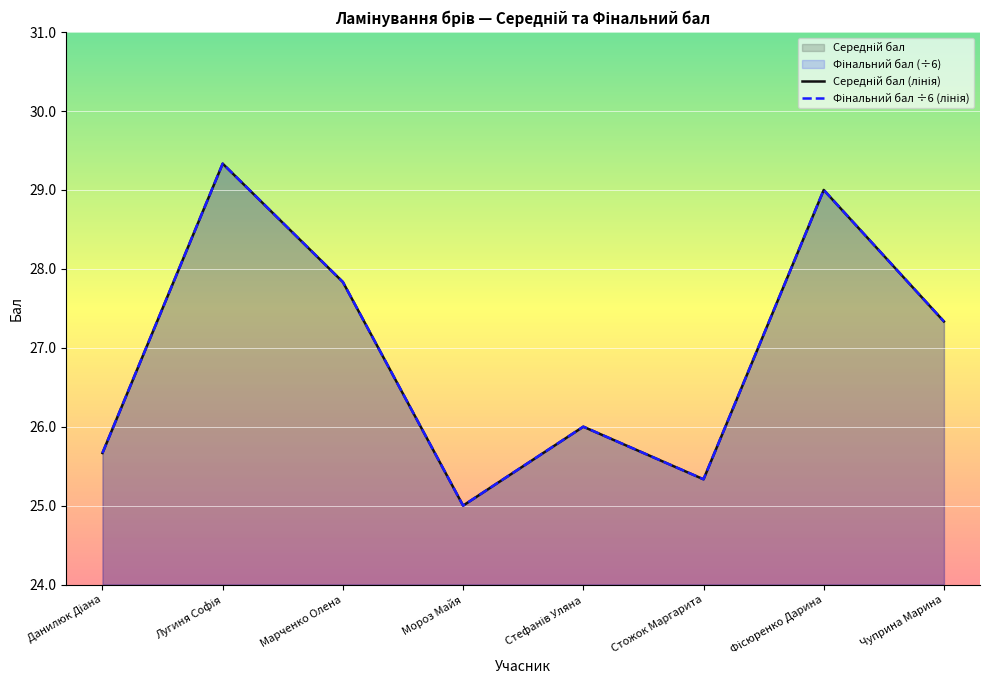

What is the maximum value for Середній бал (лінія)?

29.3